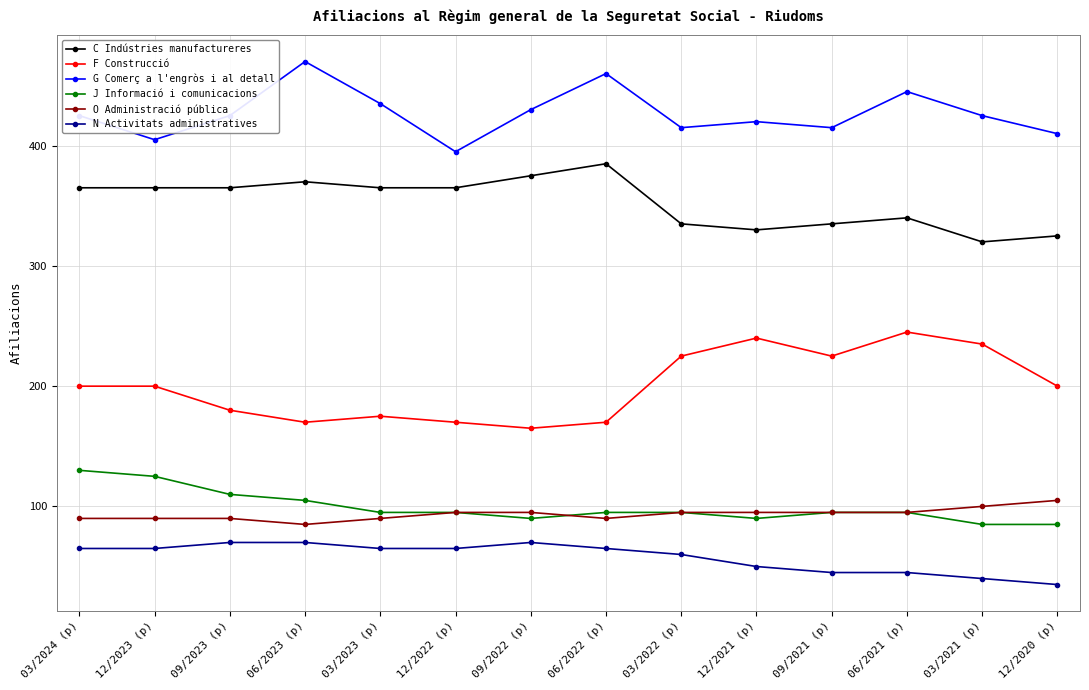

Count the number of categories in the chart.

14